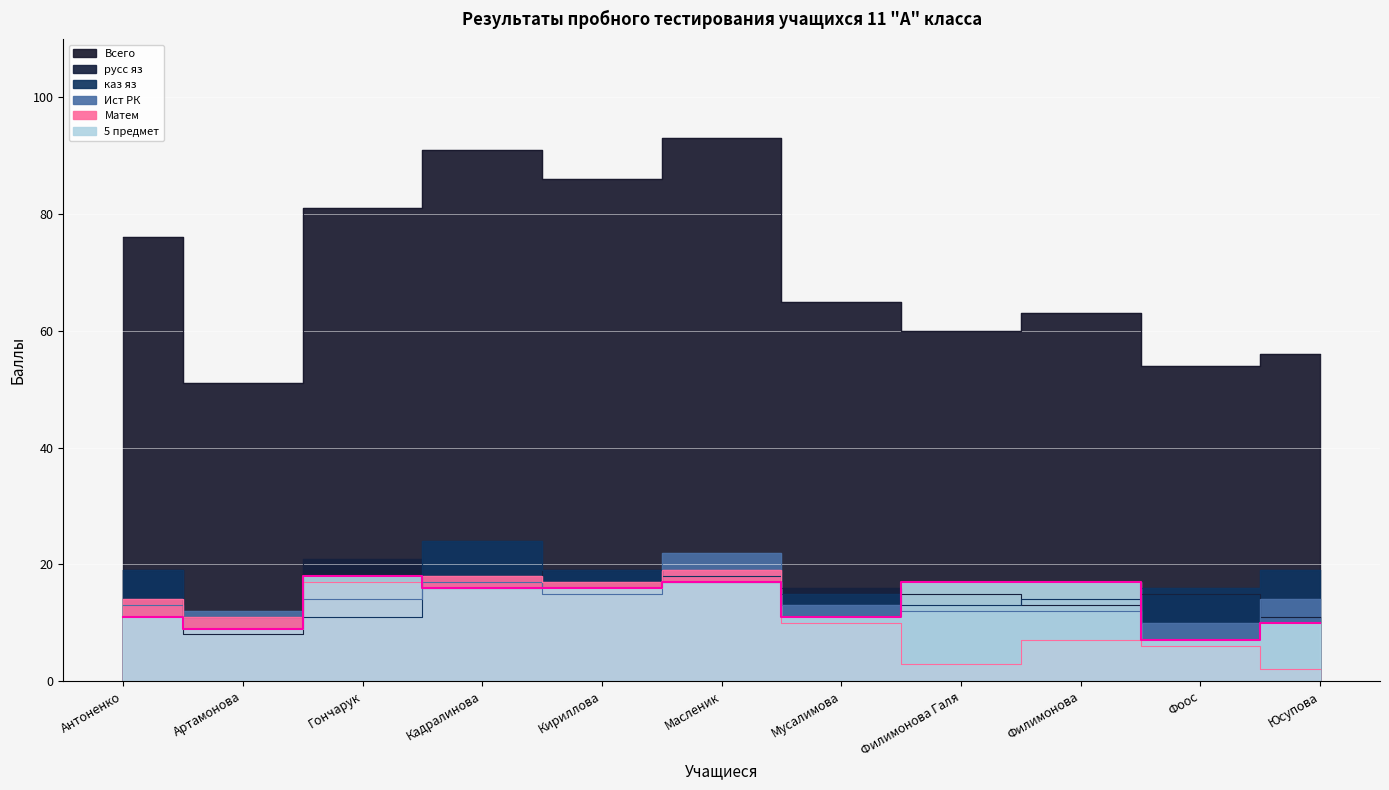

Rank the series by their maximum value, from lowest to highest.

5 предмет, Матем, русс яз, Ист РК, каз яз, Всего